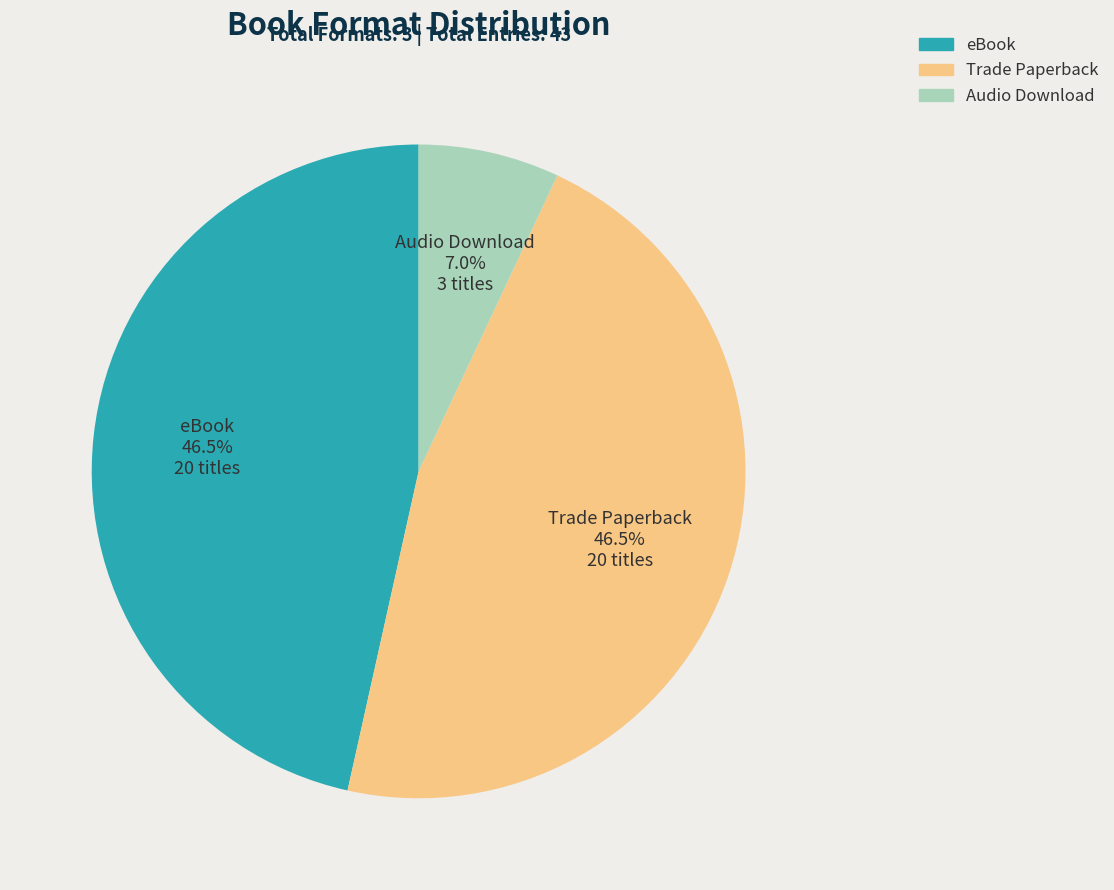

Is there a majority slice in this chart?

No